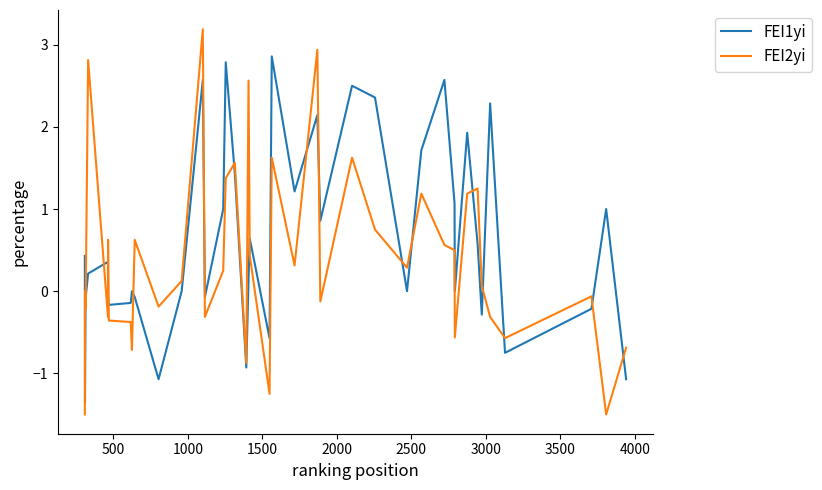

What is the average value of the FEI2yi series?

0.4